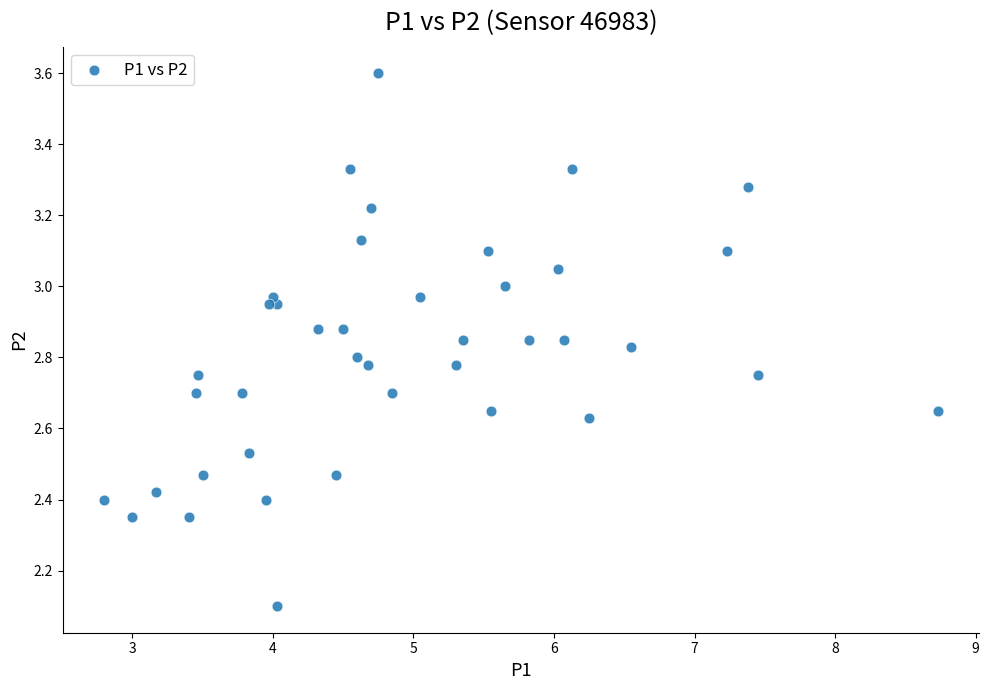

What Y value in the scatter plot is closest to 2?

2.1